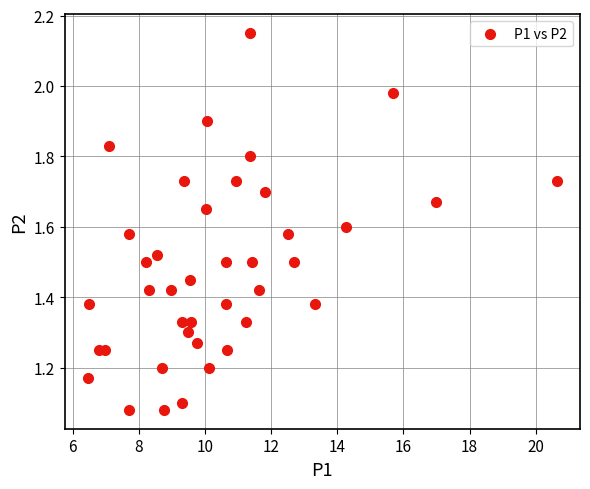

What is the range of X values (max minus min)?

14.2